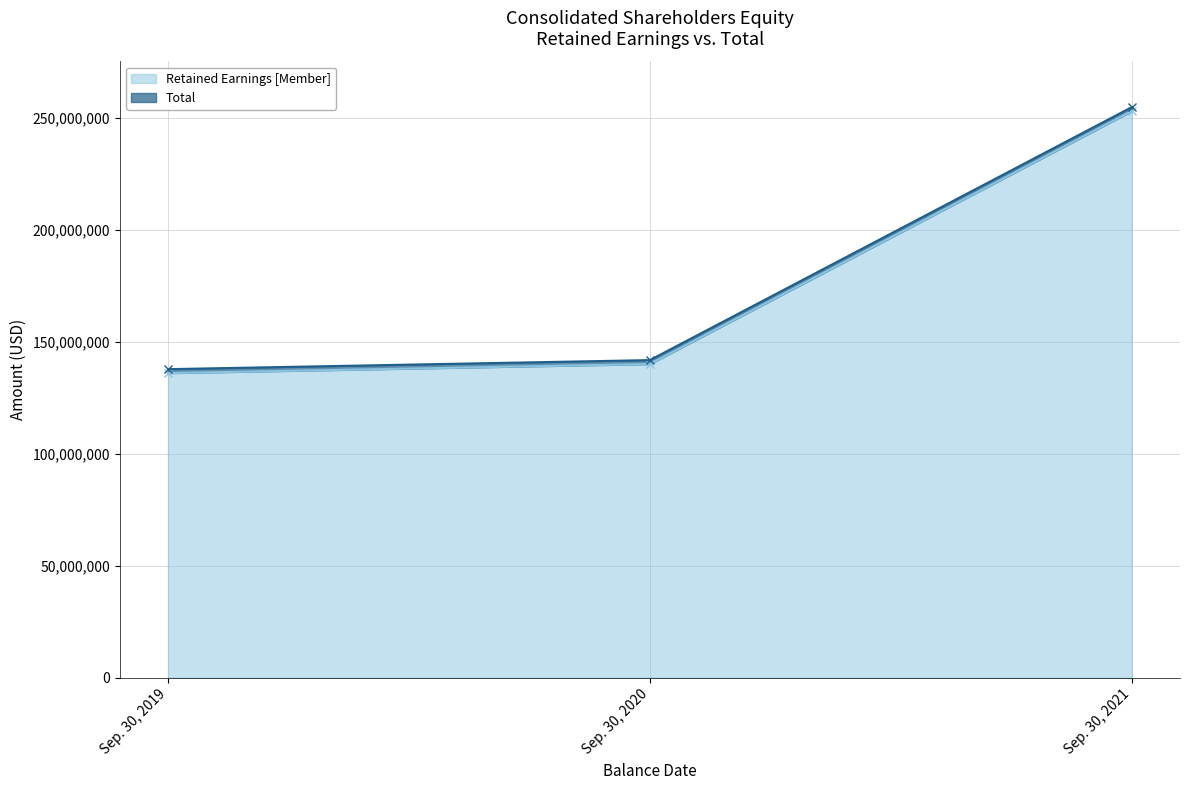

What is the difference between the second highest and minimum values in the Total series?

4041000